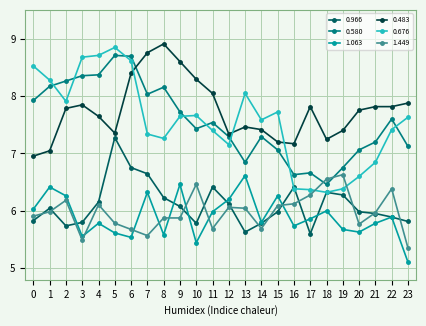

True or false: 0.483 has a value of 7.8 at 2.

True